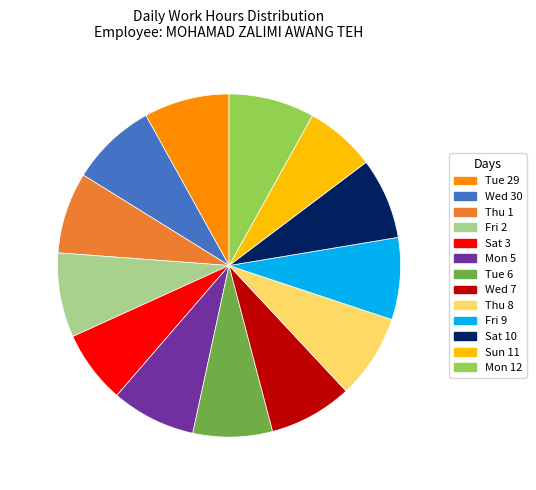

To the nearest percent, what is the combined percentage of Sun 11 and Tue 29?

15%